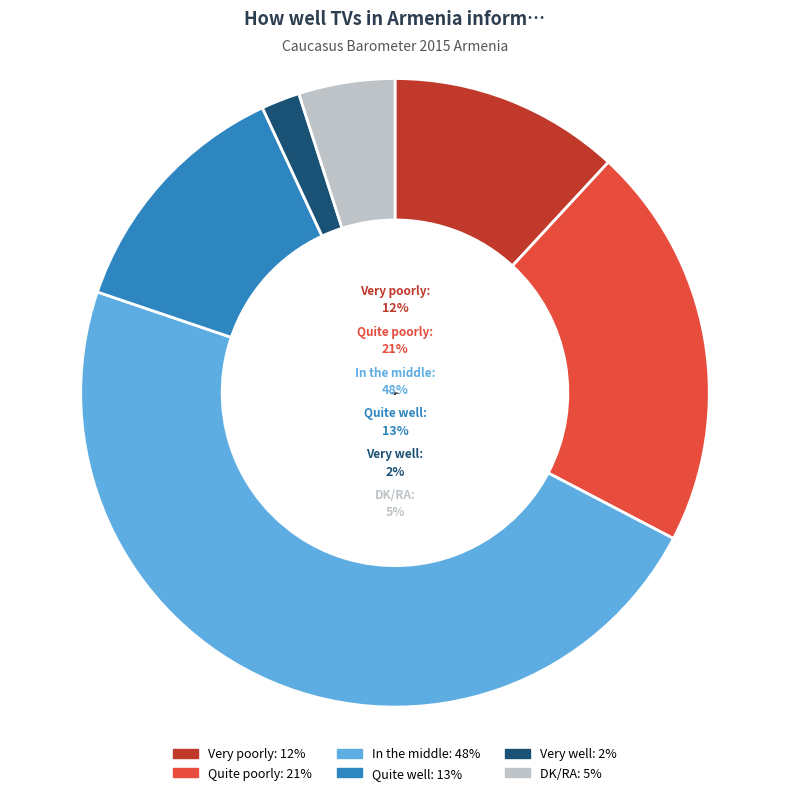

Which category has the biggest portion of the pie?

In the middle